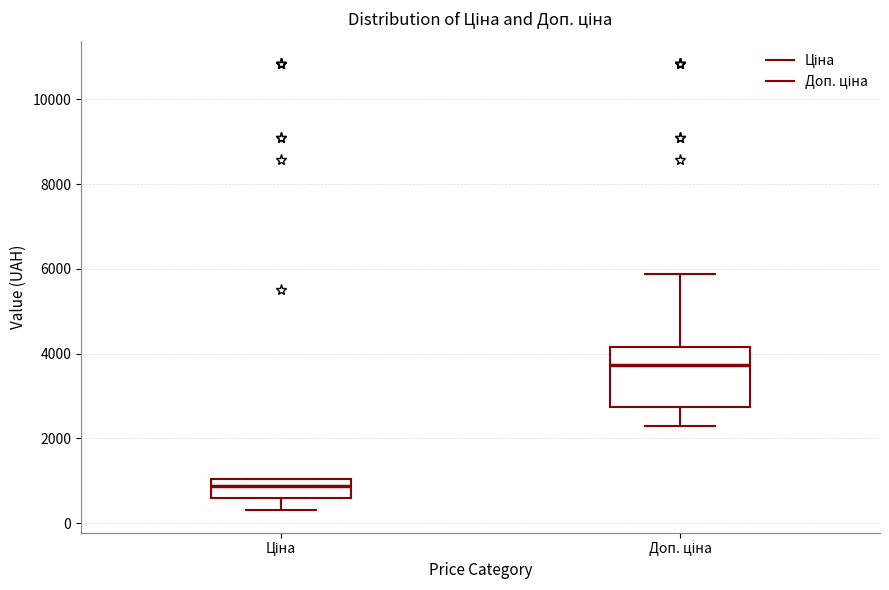

Reading left to right, read every box against the y-axis: the position of its median line, the range the box covers, and the ends of its whiskers. The values are not printed on the chart, so give them approximately, as read against the axis.

Ціна: median 800, box 600 to 1000, whiskers 400 to 1000
Доп. ціна: median 3800, box 2800 to 4200, whiskers 2200 to 5800